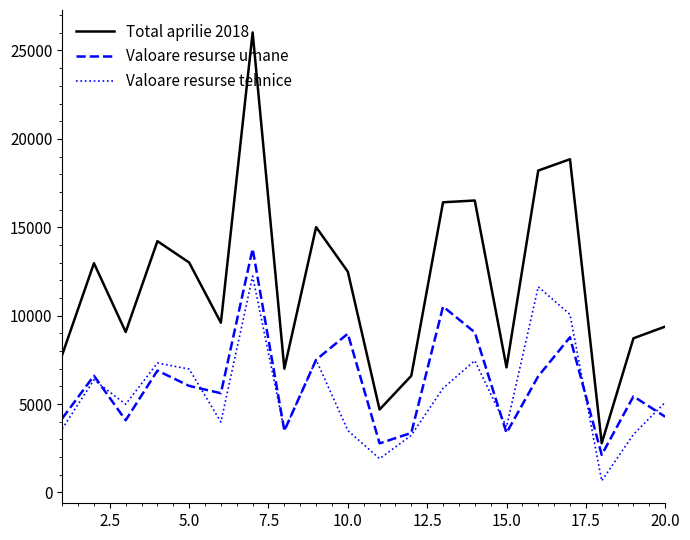

Which series has the largest total across all categories?

Total aprilie 2018